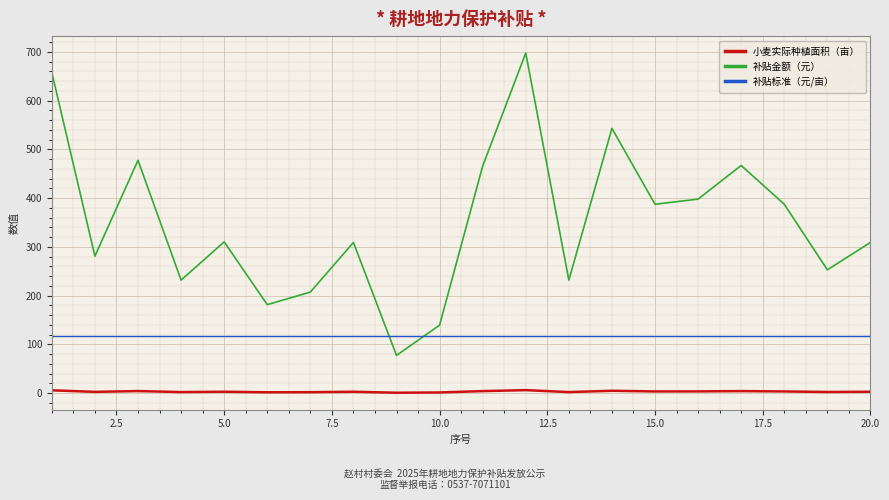

What is the maximum value shown in the chart?

697.3